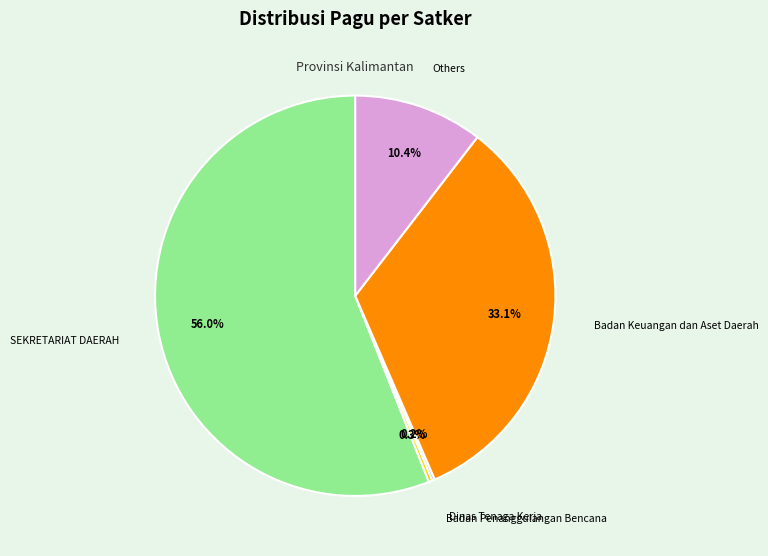

Which category has the biggest portion of the pie?

SEKRETARIAT DAERAH